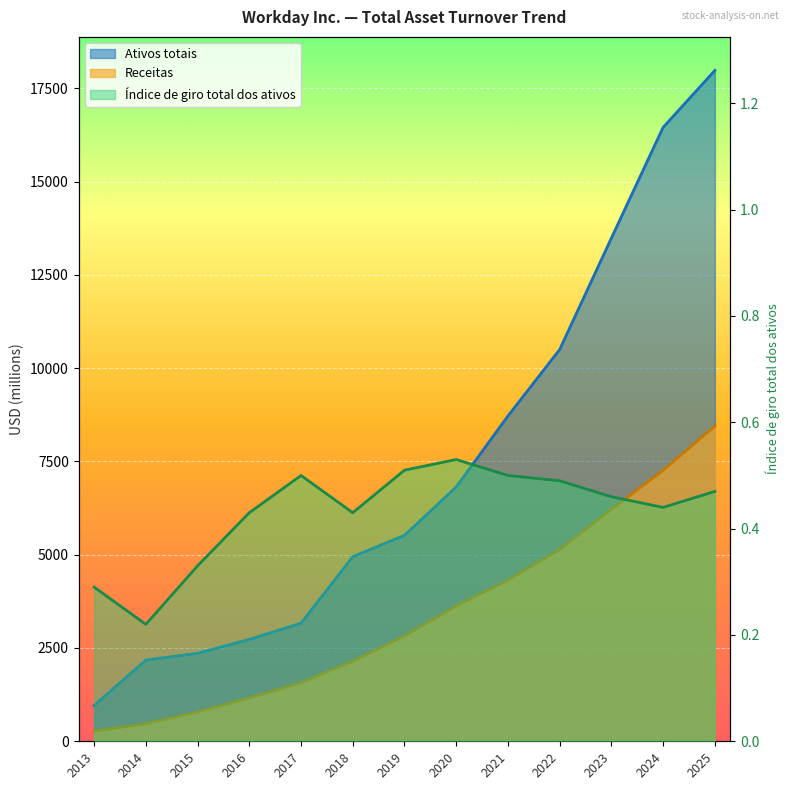

What is the highest value of the Receitas series?

8446.0